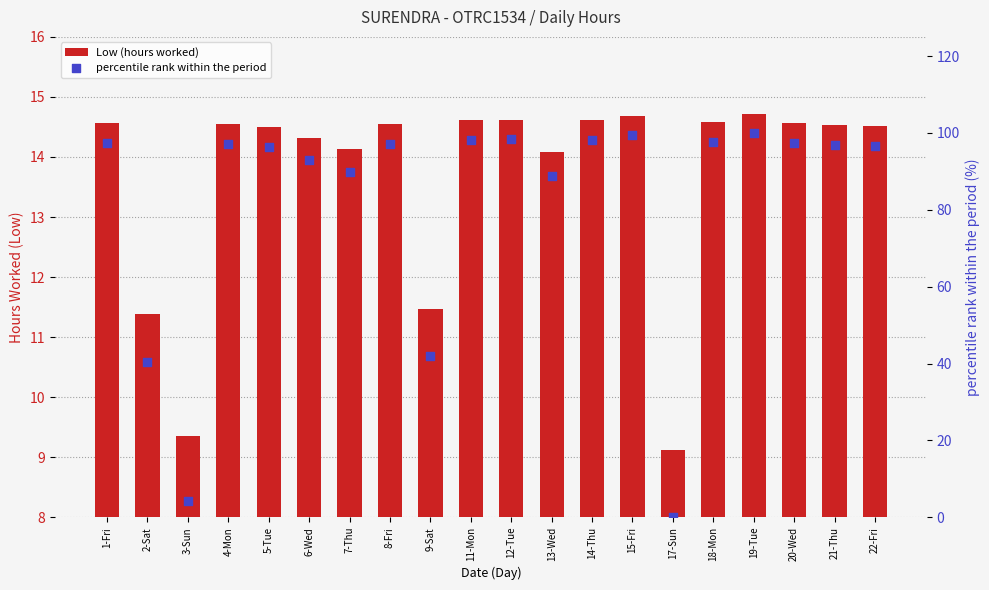

What is the total value across all series at 8-Fri?

111.7